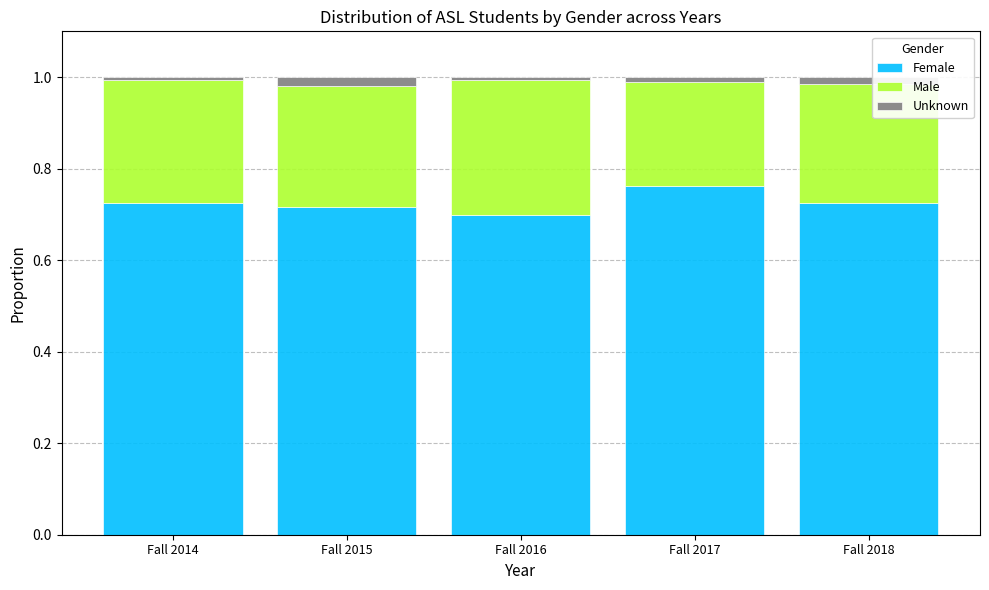

The Female series shows 0.2 at Fall 2014. True or false?

False